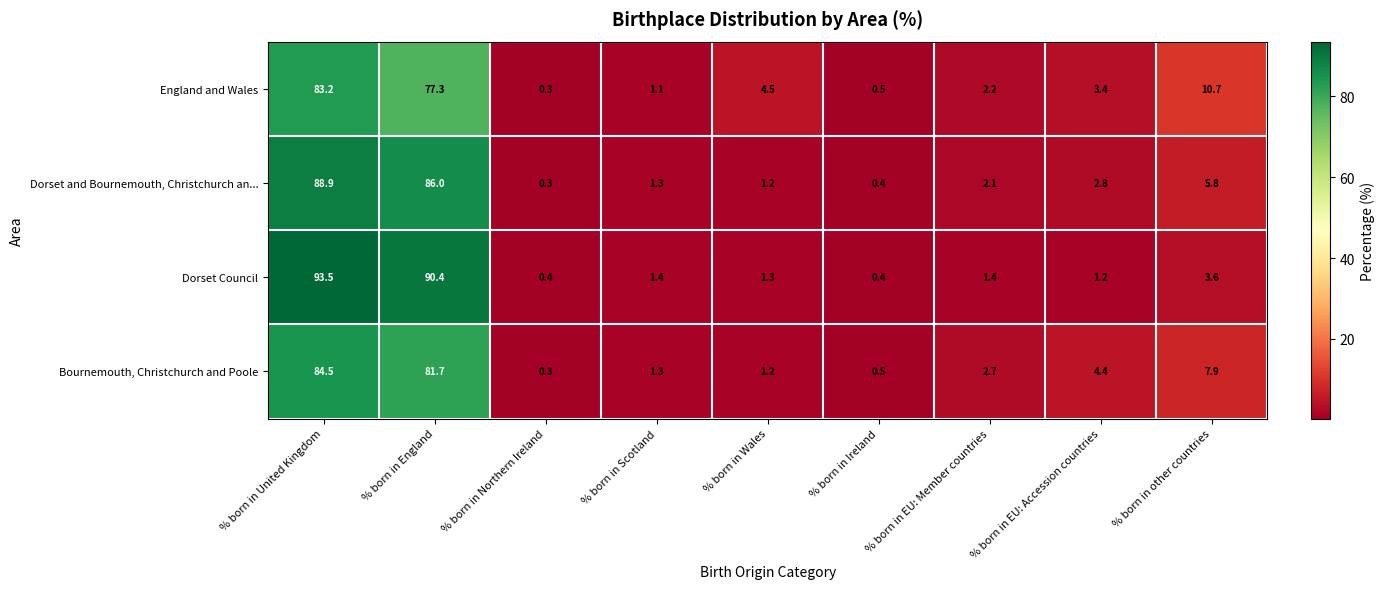

At % born in United Kingdom, list the series in order from largest to smallest.

Dorset Council, Dorset and Bournemouth, Christchurch an..., Bournemouth, Christchurch and Poole, England and Wales